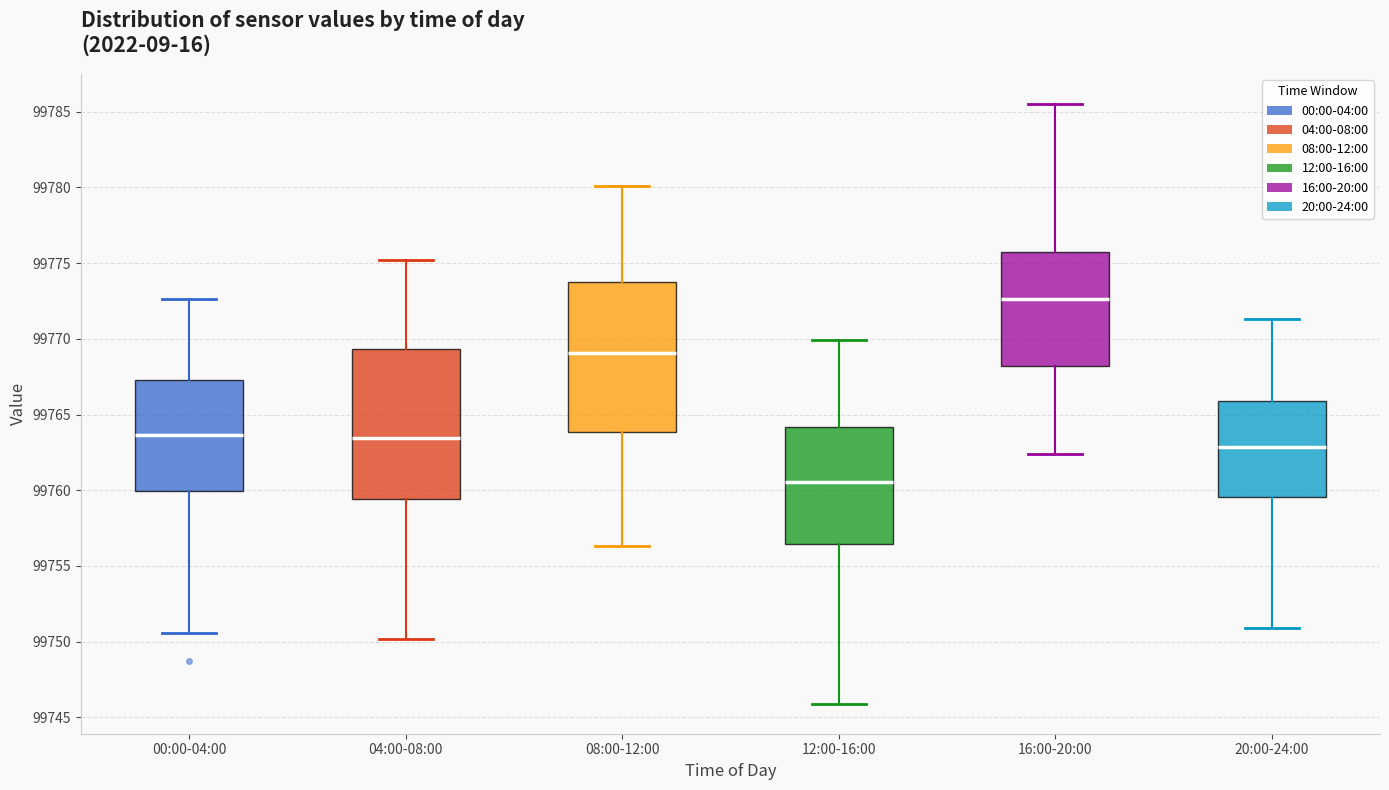

Reading left to right, transcribe this box plot: for each box, give where its median line is, the range the box spans, and where its two whiskers end, as read against the y-axis. The values are not printed on the chart, so give them approximately, as read against the axis.

00:00-04:00: median 99763.5, box 99760.0 to 99767.5, whiskers 99750.5 to 99772.5
04:00-08:00: median 99763.5, box 99759.5 to 99769.5, whiskers 99750.0 to 99775.0
08:00-12:00: median 99769.0, box 99764.0 to 99773.5, whiskers 99756.5 to 99780.0
12:00-16:00: median 99760.5, box 99756.5 to 99764.0, whiskers 99746.0 to 99770.0
16:00-20:00: median 99772.5, box 99768.0 to 99775.5, whiskers 99762.5 to 99785.5
20:00-24:00: median 99763.0, box 99759.5 to 99766.0, whiskers 99751.0 to 99771.5